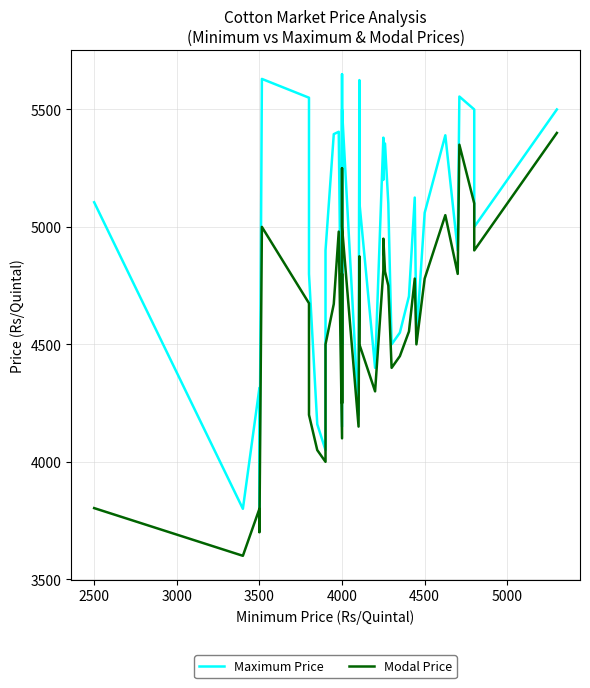

True or false: Modal Price has a value of 4800 at 4000.

True